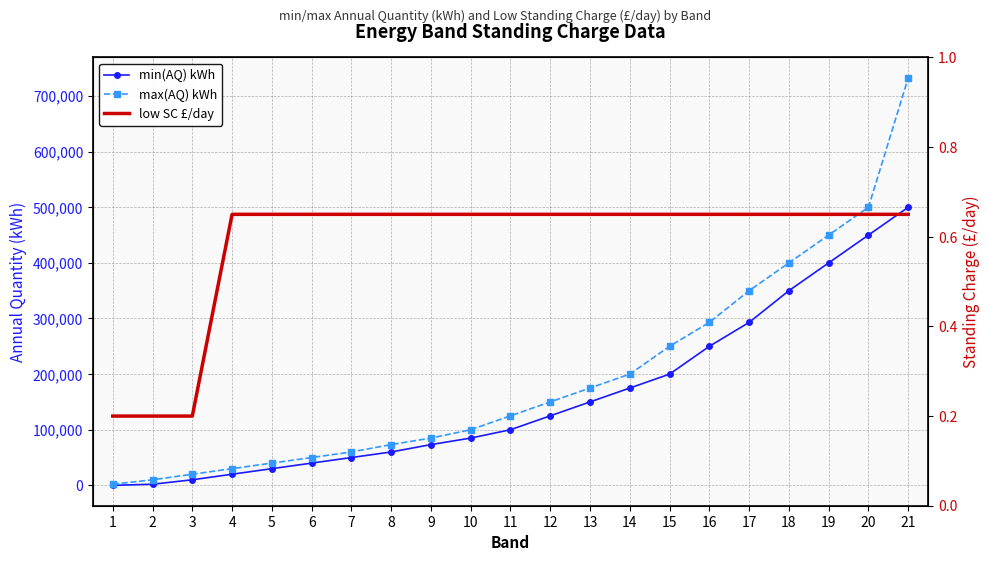

What is the difference between the min(AQ) kWh values at 15 and 4?

180000.0